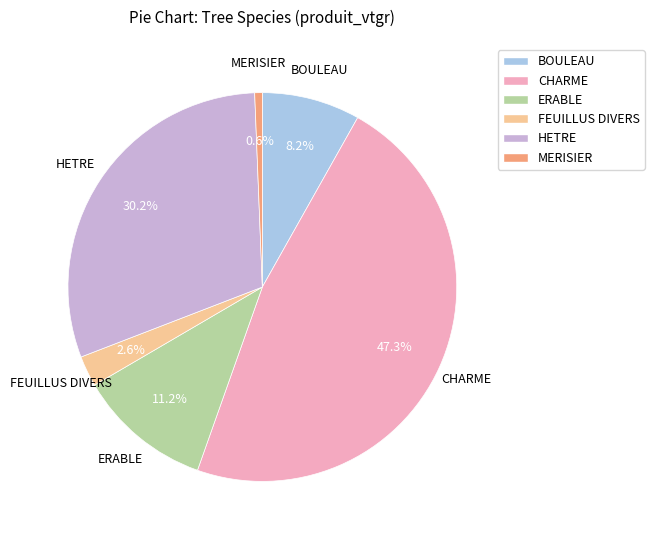

What is the ratio of the value at ERABLE to the value at BOULEAU?

1.4